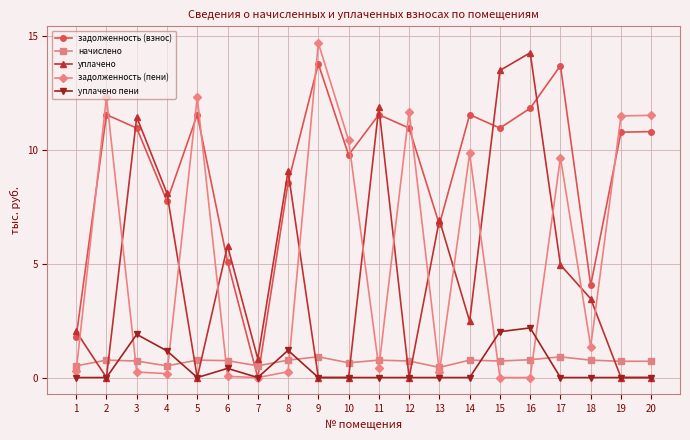

Between 4 and 16, which series saw the biggest shift?

уплачено